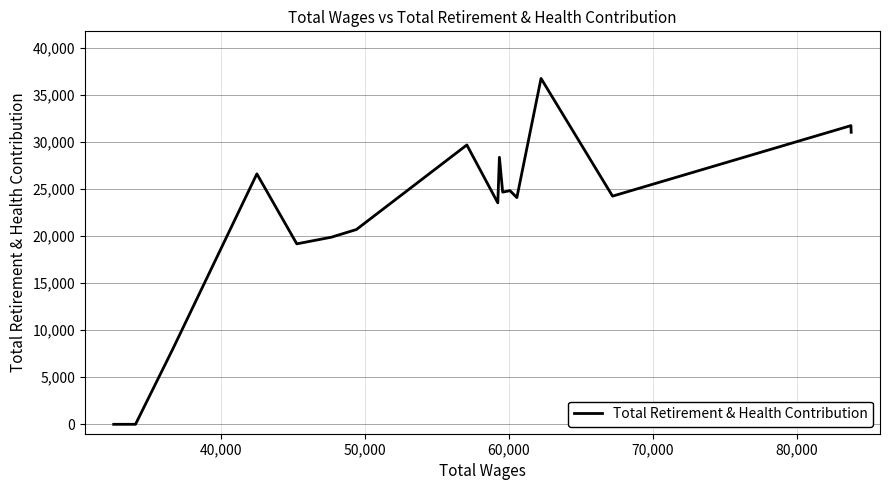

How many categories are shown in the chart?

17